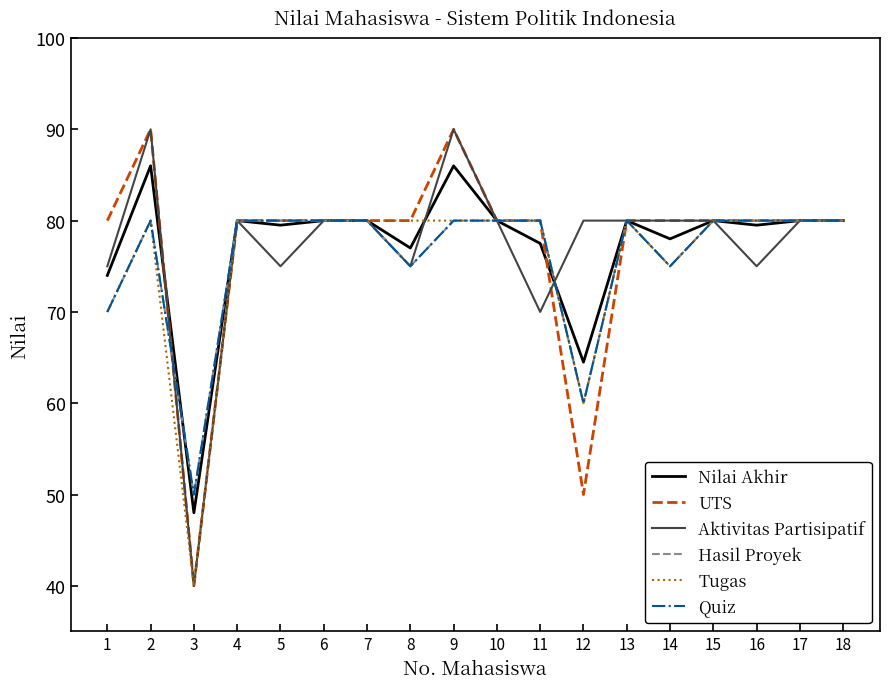

What is the total value across all series at 14?

463.0